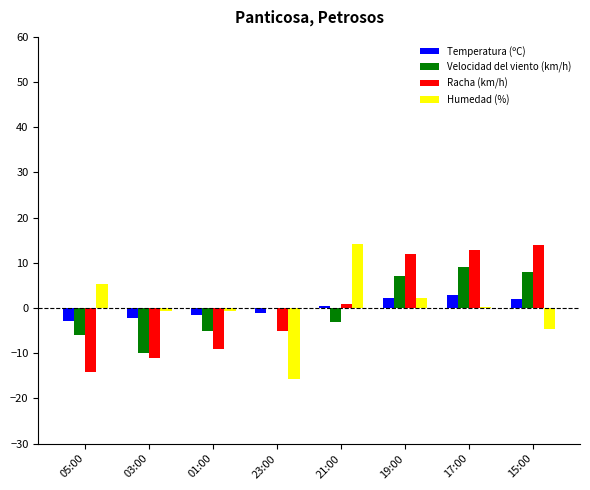

Does the chart contain stacked bars?

No